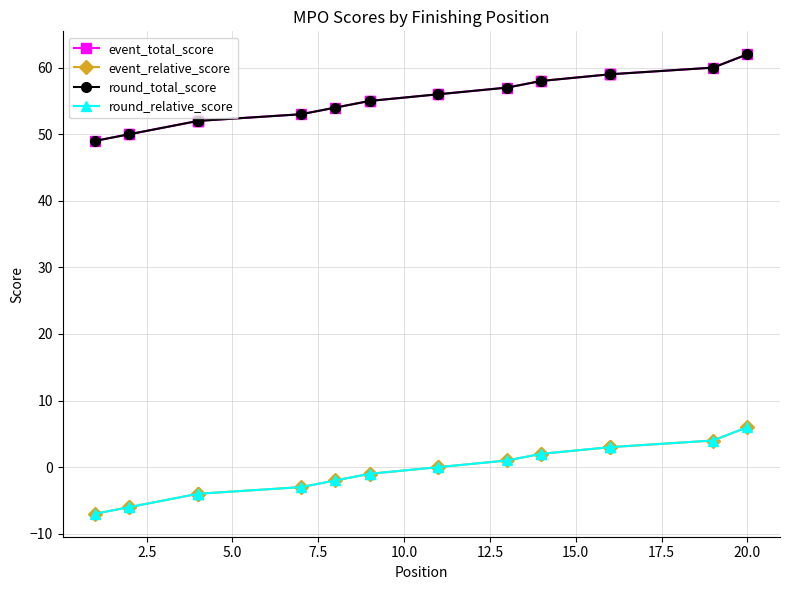

What is the spread (max minus min) of values at 20.0?

56